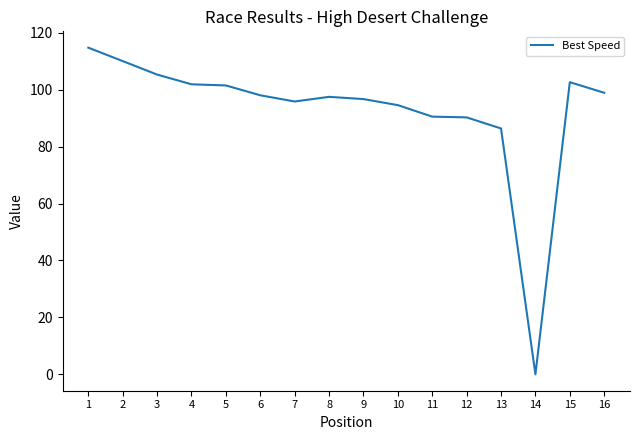

What is the difference between the maximum and second lowest values?

28.4